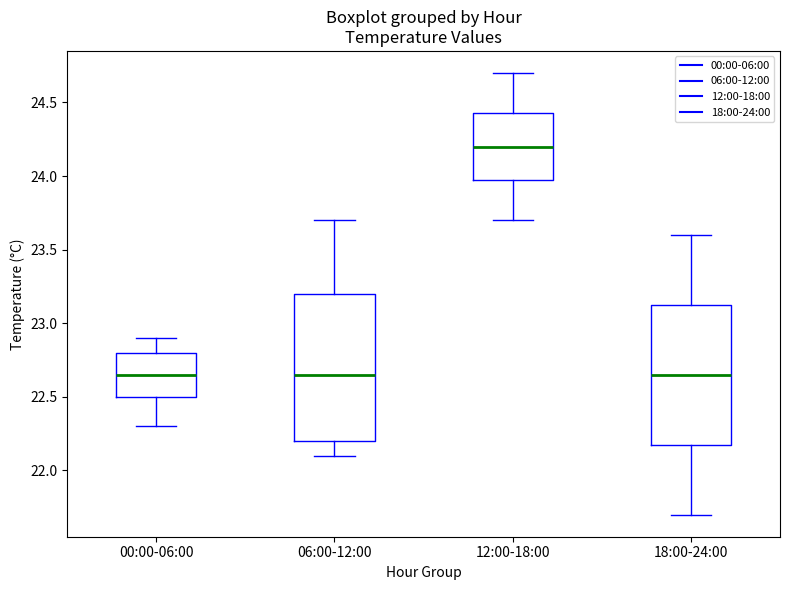

Reading left to right, read every box against the y-axis: the position of its median line, the range the box covers, and the ends of its whiskers. The values are not printed on the chart, so give them approximately, as read against the axis.

00:00-06:00: median 22.65, box 22.50 to 22.80, whiskers 22.30 to 22.90
06:00-12:00: median 22.65, box 22.20 to 23.20, whiskers 22.10 to 23.70
12:00-18:00: median 24.20, box 24.00 to 24.45, whiskers 23.70 to 24.70
18:00-24:00: median 22.65, box 22.20 to 23.15, whiskers 21.70 to 23.60